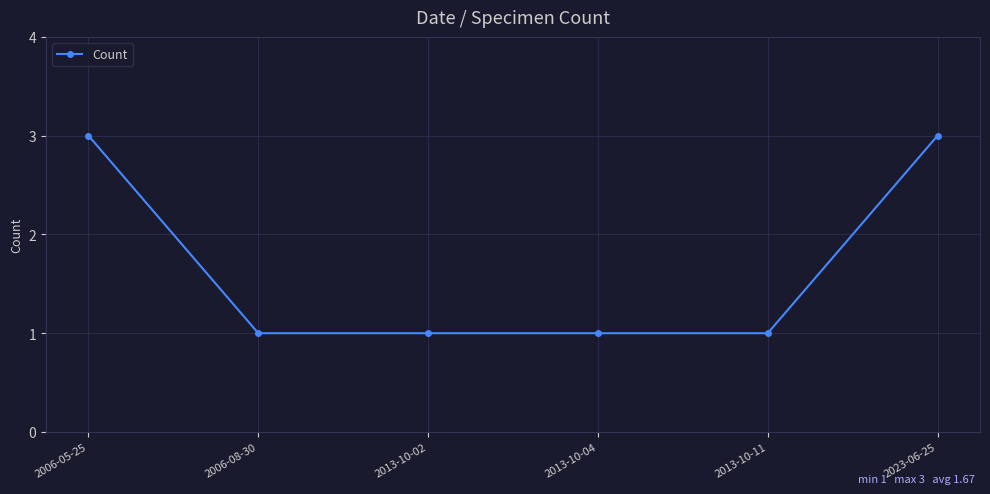

Count the values in the range 1 to 3.

6